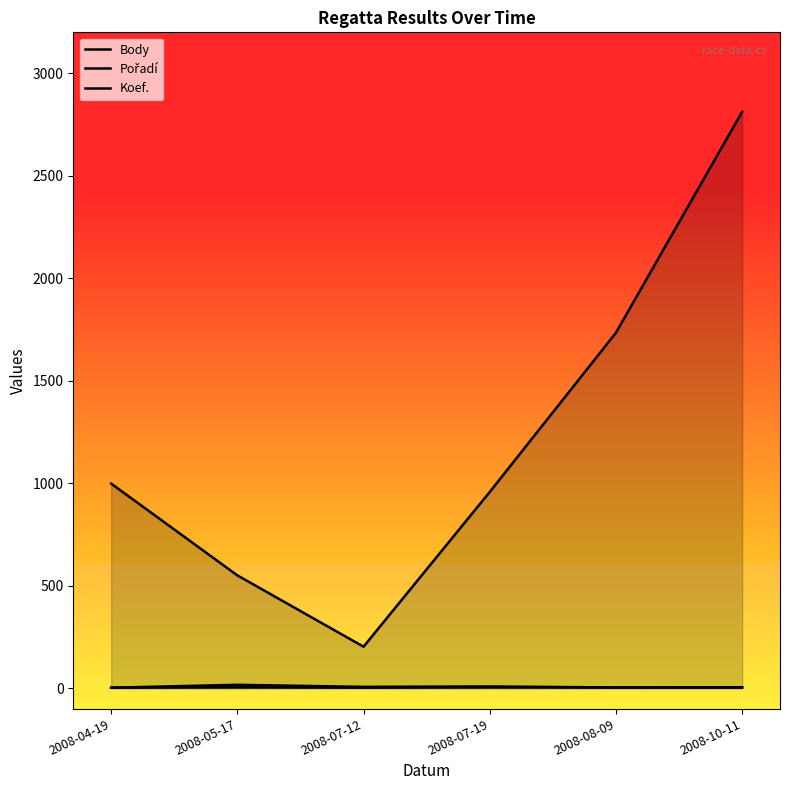

True or false: Body and Koef. intersect in this chart.

False